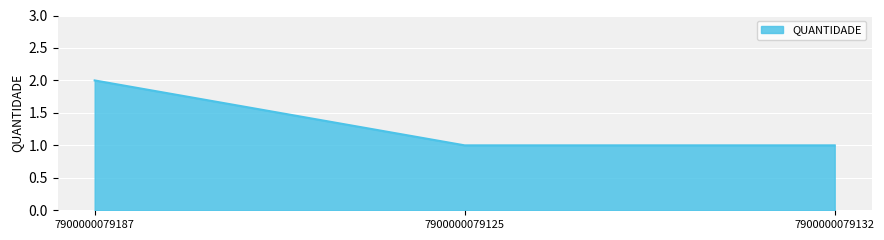

What is the sum of all values?

4